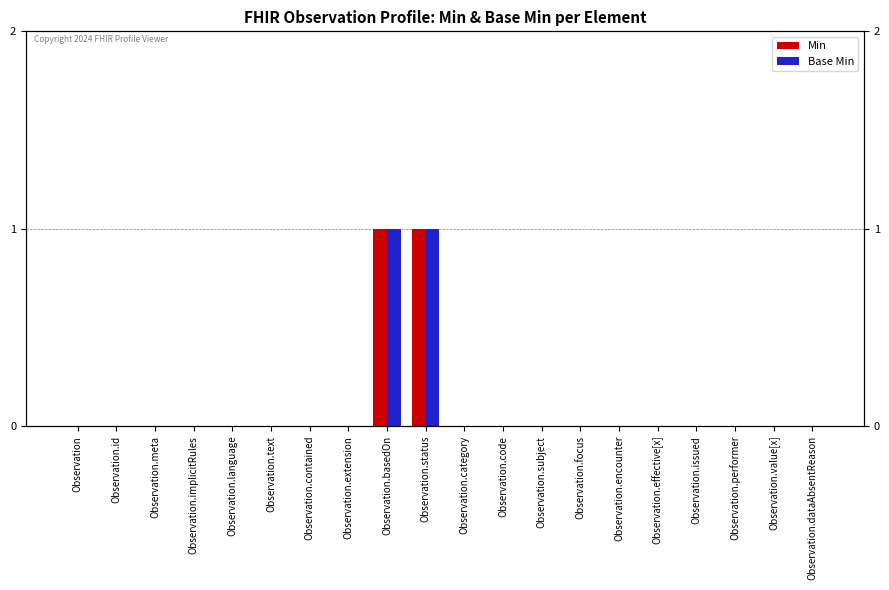

List the series in order of their peak value, highest first.

Min, Base Min